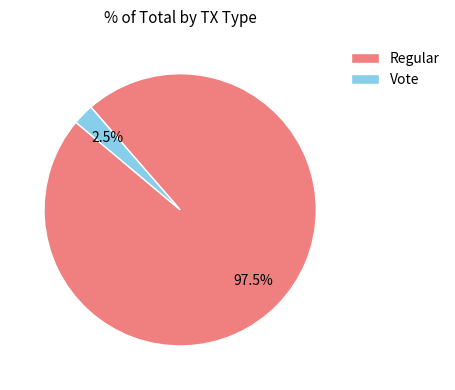

To the nearest percent, what is the difference between the largest and smallest slice percentages?

95%